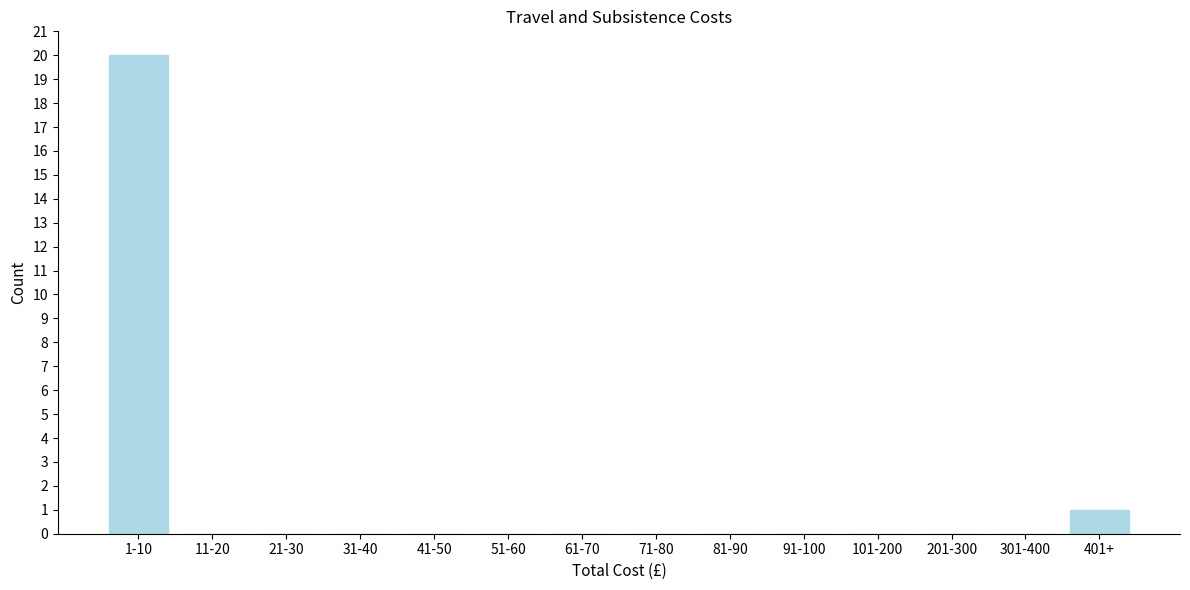

Reading left to right, transcribe all the data shown in this chart.

1-10=20	11-20=0	21-30=0	31-40=0	41-50=0	51-60=0	61-70=0	71-80=0	81-90=0	91-100=0	101-200=0	201-300=0	301-400=0	401+=1